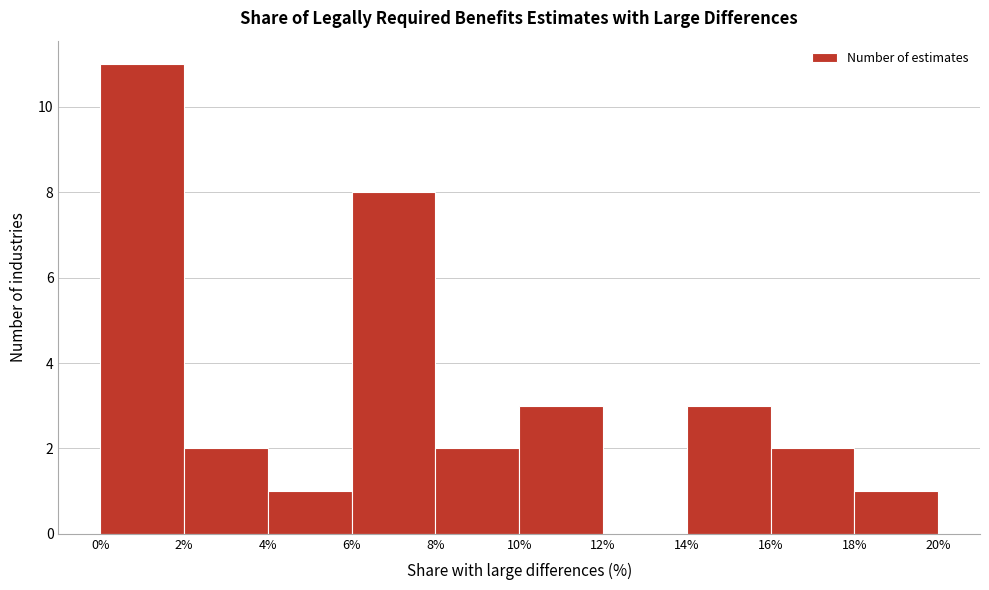

Reading left to right, list every bar in this chart as the range it spans on the x-axis followed by its height. The values are not printed on the chart, so give them approximately, as read against the axis.

0% to 2%: 11
2% to 4%: 2
4% to 6%: 1
6% to 8%: 8
8% to 10%: 2
10% to 12%: 3
12% to 14%: 0
14% to 16%: 3
16% to 18%: 2
18% to 20%: 1